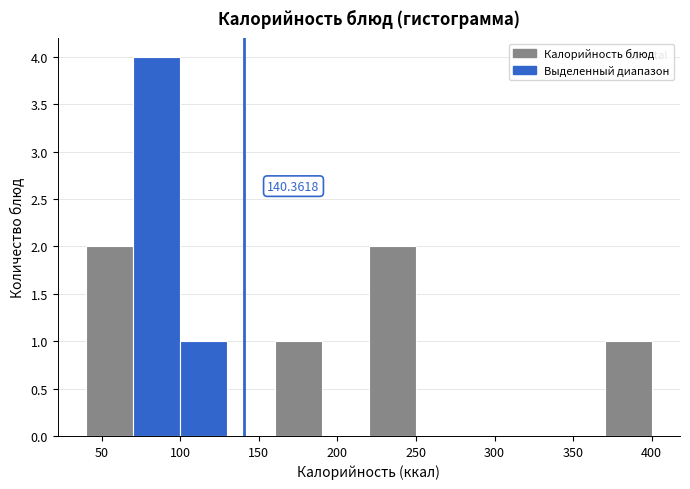

Over which range of the x-axis is the bar tallest?

70 to 100